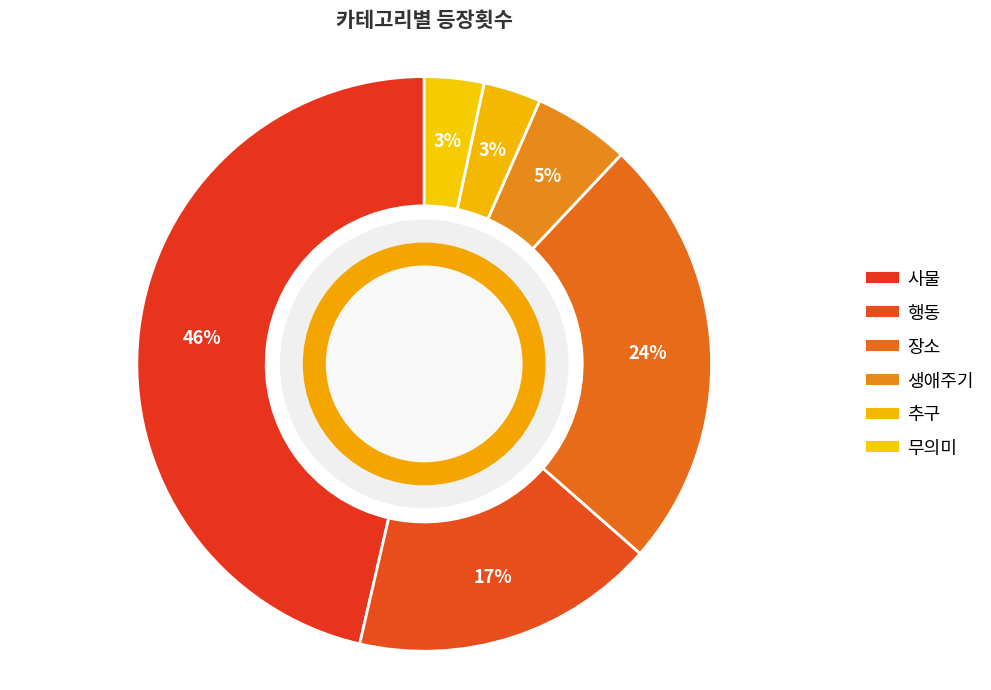

How many segments does this pie chart have?

6